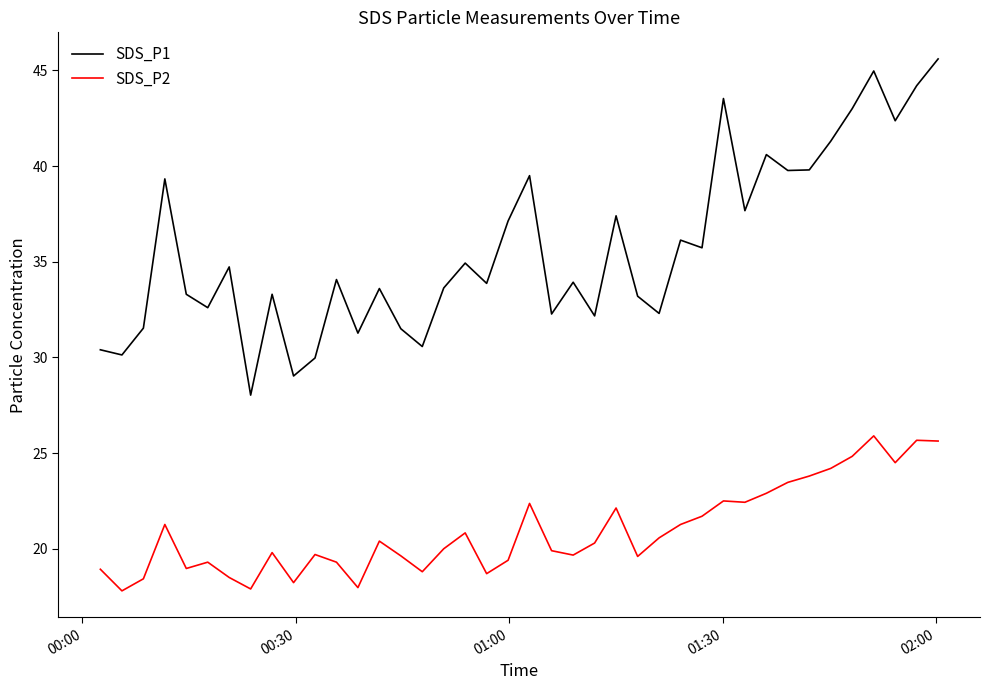

Does the chart have visible grid lines?

No